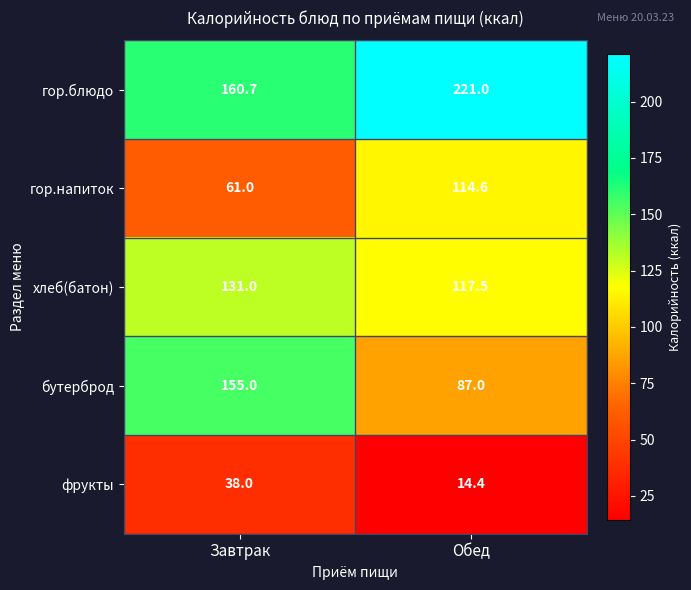

Which series has the largest total across all categories?

гор.блюдо